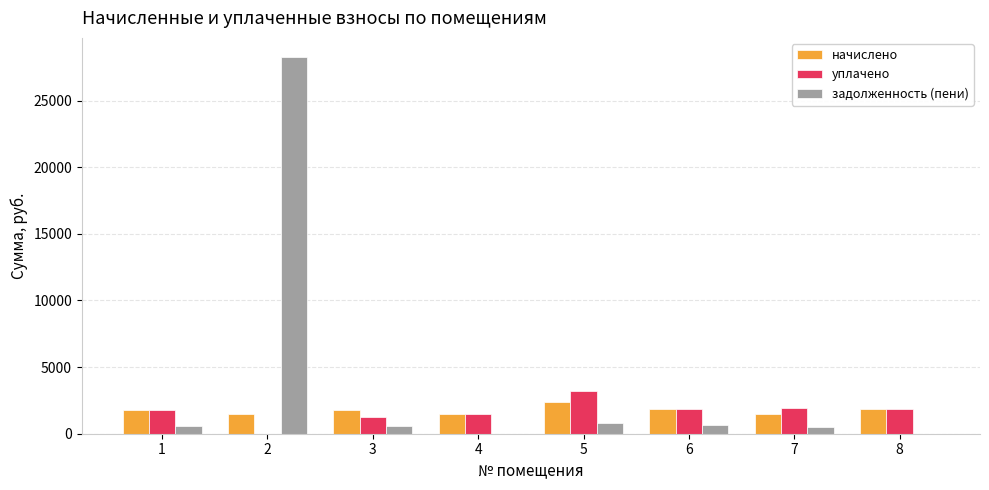

What is the sum of all уплачено values?

13352.0